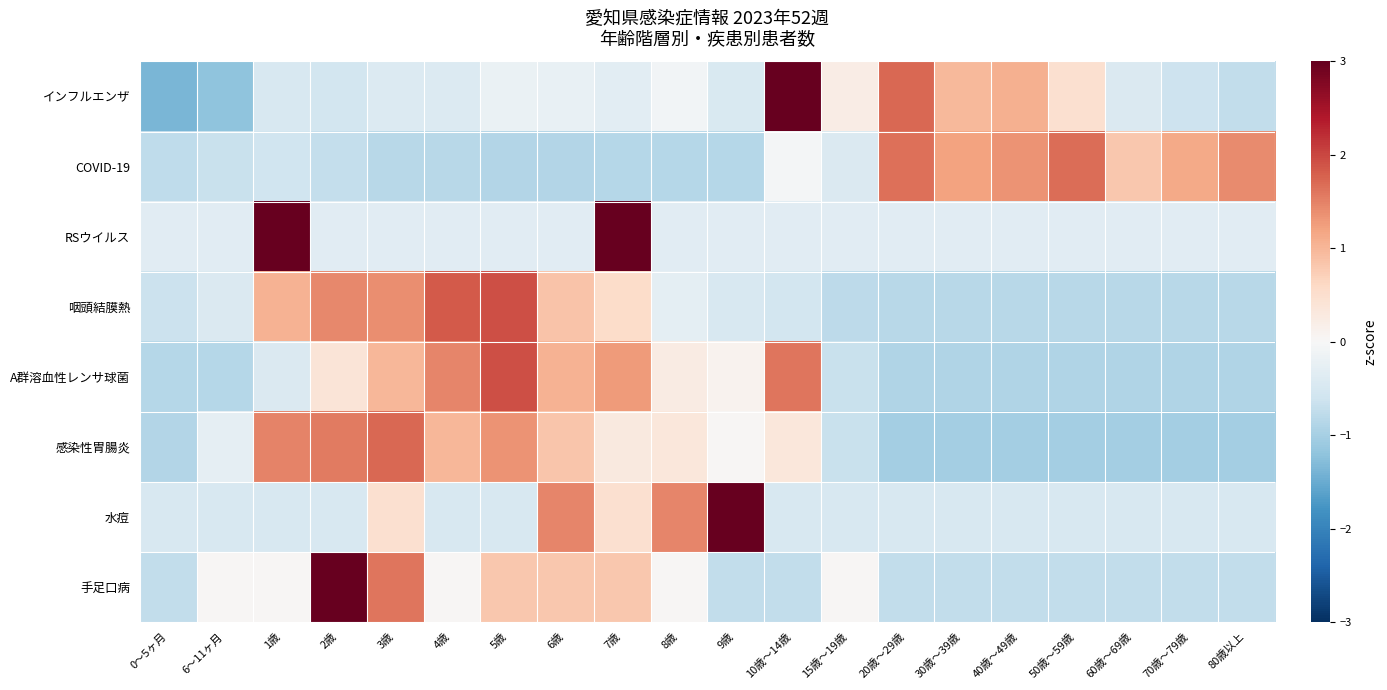

Reading left to right, what are all the values shown in this chart?

インフルエンザ: 0～5ヶ月=-1.4	6～11ヶ月=-1.2	1歳=-0.5	2歳=-0.5	3歳=-0.4	4歳=-0.4	5歳=-0.2	6歳=-0.2	7歳=-0.3	8歳=-0.1	9歳=-0.5	10歳～14歳=3.0	15歳～19歳=0.2	20歳～29歳=1.7	30歳～39歳=1.0	40歳～49歳=1.1	50歳～59歳=0.5	60歳～69歳=-0.4	70歳～79歳=-0.6	80歳以上=-0.7
COVID-19: 0～5ヶ月=-0.8	6～11ヶ月=-0.7	1歳=-0.6	2歳=-0.7	3歳=-0.8	4歳=-0.8	5歳=-0.9	6歳=-0.9	7歳=-0.9	8歳=-0.9	9歳=-0.8	10歳～14歳=-0.1	15歳～19歳=-0.4	20歳～29歳=1.7	30歳～39歳=1.2	40歳～49歳=1.3	50歳～59歳=1.7	60歳～69歳=0.8	70歳～79歳=1.1	80歳以上=1.4
RSウイルス: 0～5ヶ月=-0.3	6～11ヶ月=-0.3	1歳=3.0	2歳=-0.3	3歳=-0.3	4歳=-0.3	5歳=-0.3	6歳=-0.3	7歳=3.0	8歳=-0.3	9歳=-0.3	10歳～14歳=-0.3	15歳～19歳=-0.3	20歳～29歳=-0.3	30歳～39歳=-0.3	40歳～49歳=-0.3	50歳～59歳=-0.3	60歳～69歳=-0.3	70歳～79歳=-0.3	80歳以上=-0.3
咽頭結膜熱: 0～5ヶ月=-0.6	6～11ヶ月=-0.4	1歳=1.0	2歳=1.4	3歳=1.4	4歳=1.8	5歳=1.9	6歳=0.8	7歳=0.5	8歳=-0.3	9歳=-0.5	10歳～14歳=-0.5	15歳～19歳=-0.8	20歳～29歳=-0.8	30歳～39歳=-0.8	40歳～49歳=-0.8	50歳～59歳=-0.8	60歳～69歳=-0.8	70歳～79歳=-0.8	80歳以上=-0.8
A群溶血性レンサ球菌: 0～5ヶ月=-0.8	6～11ヶ月=-0.8	1歳=-0.4	2歳=0.4	3歳=1.0	4歳=1.5	5歳=1.9	6歳=1.0	7歳=1.3	8歳=0.2	9歳=0.1	10歳～14歳=1.6	15歳～19歳=-0.7	20歳～29歳=-0.9	30歳～39歳=-0.9	40歳～49歳=-0.9	50歳～59歳=-0.9	60歳～69歳=-0.9	70歳～79歳=-0.9	80歳以上=-0.9
感染性胃腸炎: 0～5ヶ月=-0.9	6～11ヶ月=-0.3	1歳=1.5	2歳=1.6	3歳=1.7	4歳=1.0	5歳=1.4	6歳=0.8	7歳=0.3	8歳=0.3	9歳=0.0	10歳～14歳=0.3	15歳～19歳=-0.7	20歳～29歳=-1.0	30歳～39歳=-1.0	40歳～49歳=-1.0	50歳～59歳=-1.0	60歳～69歳=-1.0	70歳～79歳=-1.0	80歳以上=-1.0
水痘: 0～5ヶ月=-0.5	6～11ヶ月=-0.5	1歳=-0.5	2歳=-0.5	3歳=0.5	4歳=-0.5	5歳=-0.5	6歳=1.5	7歳=0.5	8歳=1.5	9歳=3.4	10歳～14歳=-0.5	15歳～19歳=-0.5	20歳～29歳=-0.5	30歳～39歳=-0.5	40歳～49歳=-0.5	50歳～59歳=-0.5	60歳～69歳=-0.5	70歳～79歳=-0.5	80歳以上=-0.5
手足口病: 0～5ヶ月=-0.7	6～11ヶ月=0.0	1歳=0.0	2歳=3.2	3歳=1.6	4歳=0.0	5歳=0.8	6歳=0.8	7歳=0.8	8歳=0.0	9歳=-0.7	10歳～14歳=-0.7	15歳～19歳=0.0	20歳～29歳=-0.7	30歳～39歳=-0.7	40歳～49歳=-0.7	50歳～59歳=-0.7	60歳～69歳=-0.7	70歳～79歳=-0.7	80歳以上=-0.7